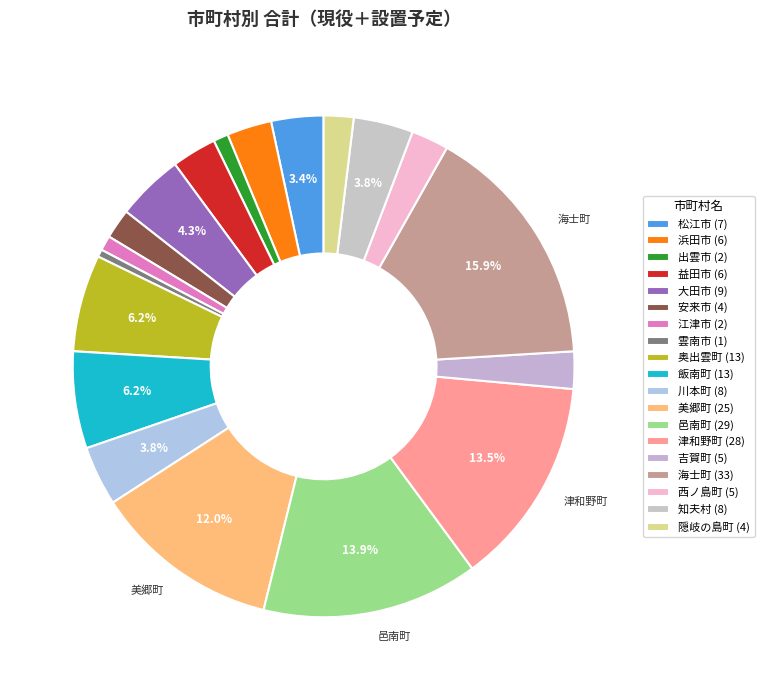

To the nearest percent, what portion does 大田市 represent?

4%